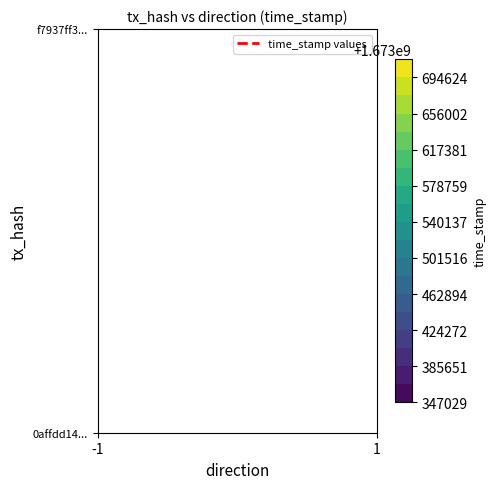

Which has a higher value, direction or time_stamp?

time_stamp